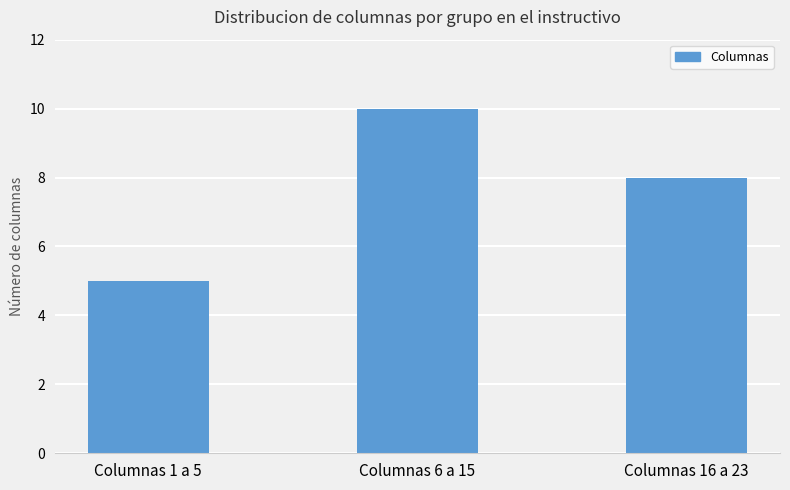

What is the average value?

8